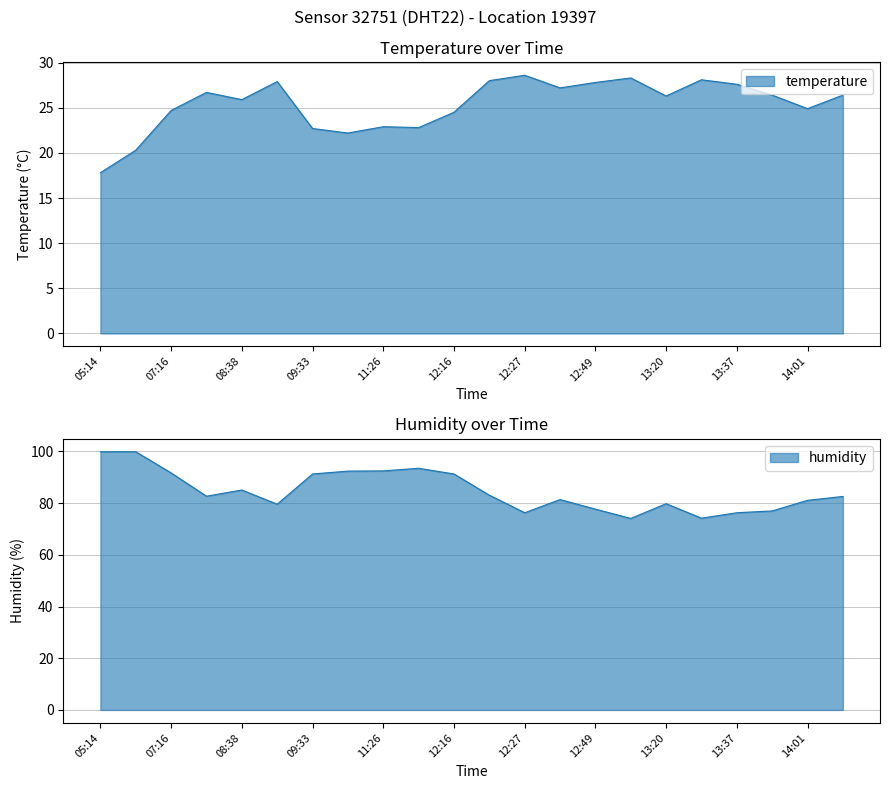

Rank the series by their average value, from lowest to highest.

temperature, humidity